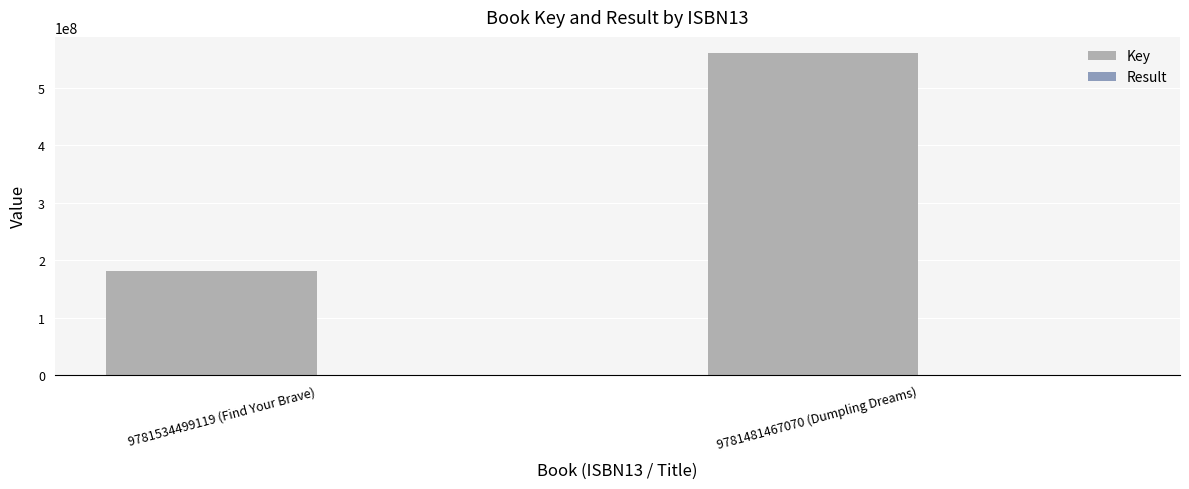

At which category does the chart reach its peak across all series?

9781481467070 (Dumpling Dreams)